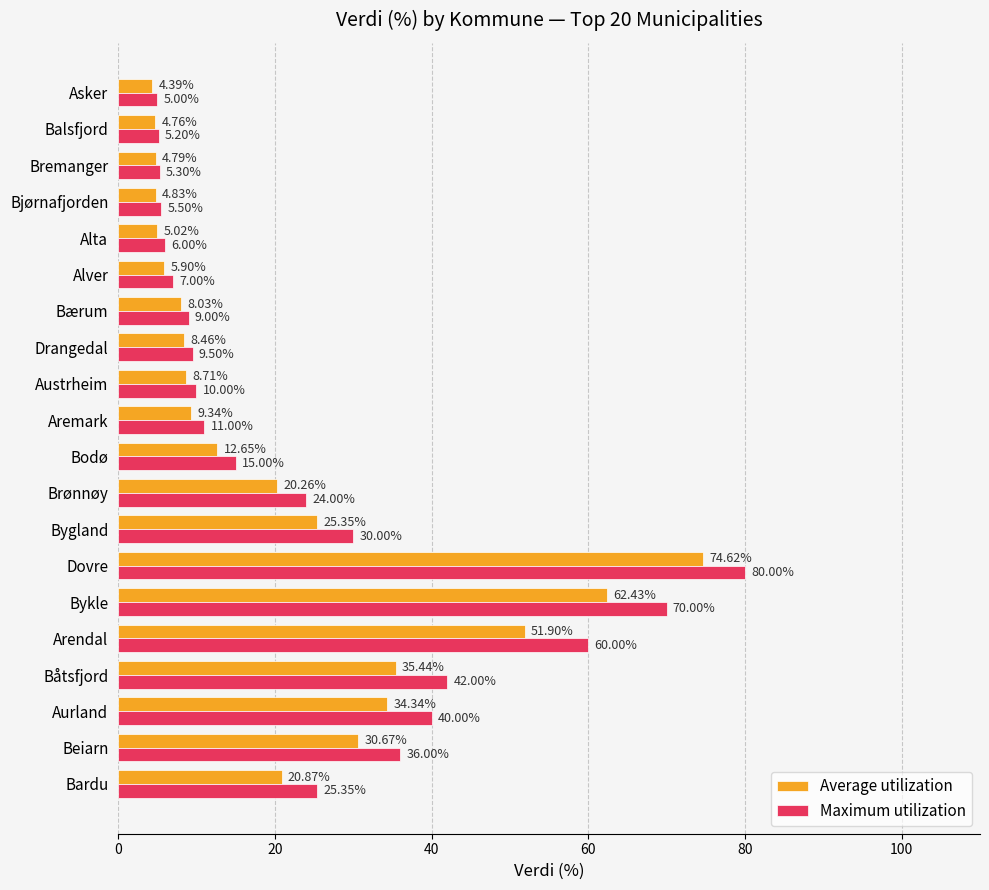

What is the smallest value displayed?

4.4